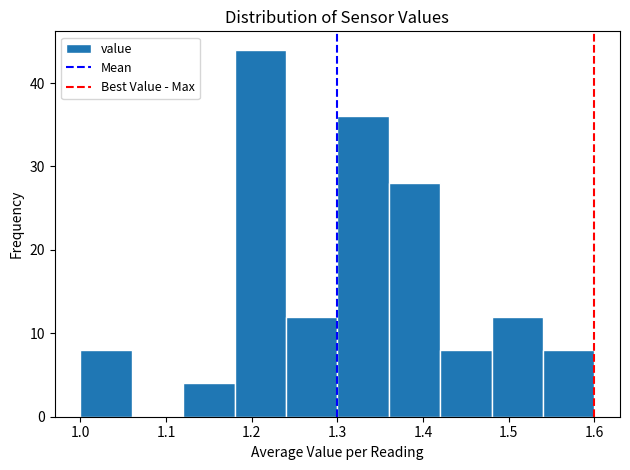

Reading left to right, list every bar in this chart as the range it spans on the x-axis followed by its height. The values are not printed on the chart, so give them approximately, as read against the axis.

1.00 to 1.06: 8
1.06 to 1.12: 0
1.12 to 1.18: 4
1.18 to 1.24: 44
1.24 to 1.30: 12
1.30 to 1.36: 36
1.36 to 1.42: 28
1.42 to 1.48: 8
1.48 to 1.54: 12
1.54 to 1.60: 8